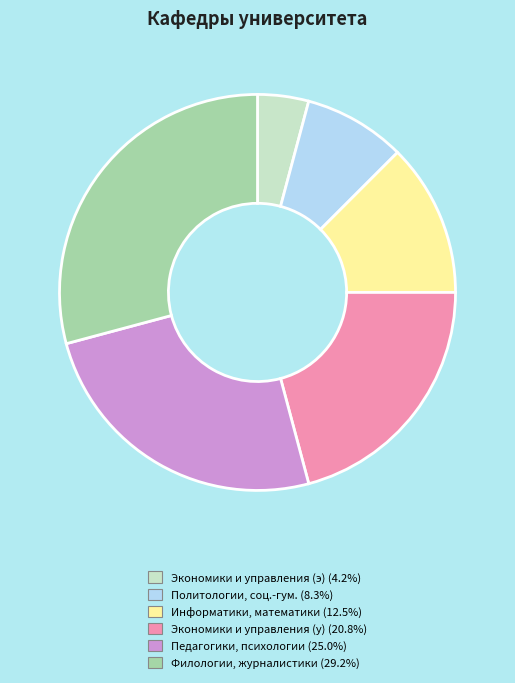

What is the ratio of the value at Политологии, соц.-гум. (8.3%) to the value at Экономики и управления (э) (4.2%)?

2.0